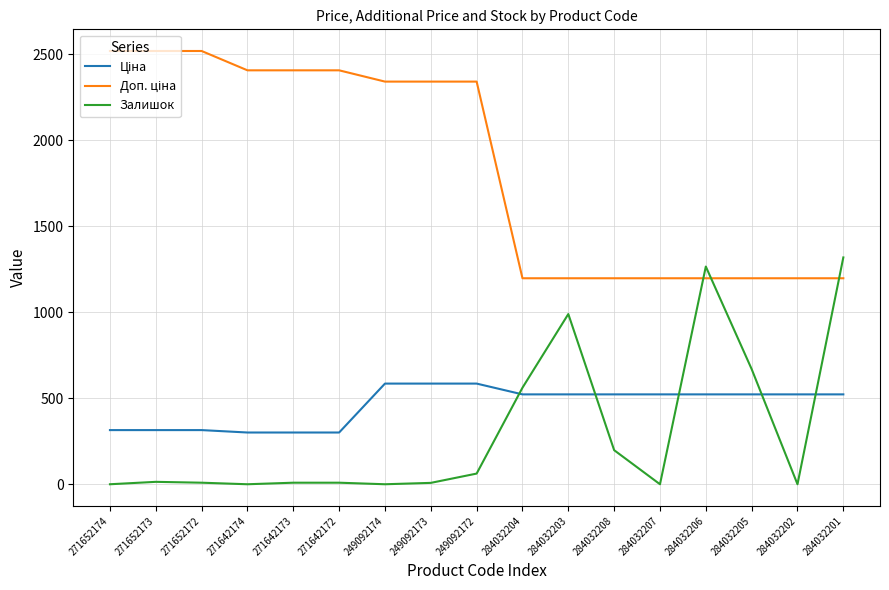

What is the difference between the maximum and minimum values in the Залишок series?

1318.0